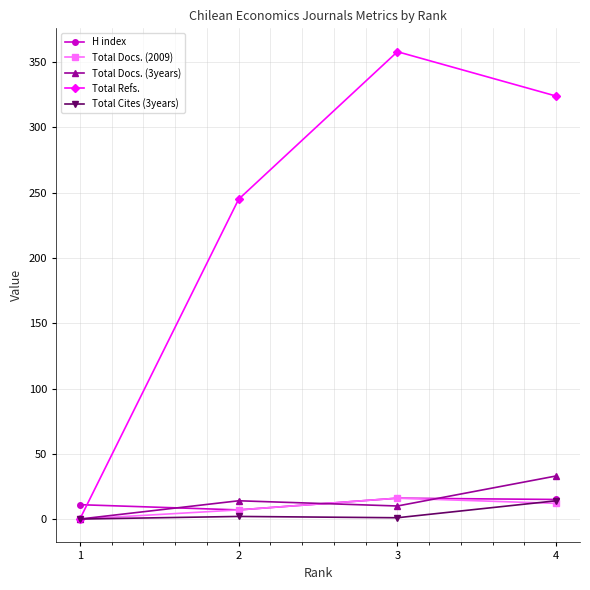

What is the value of the Total Docs. (2009) point at the 4th from the left?

12